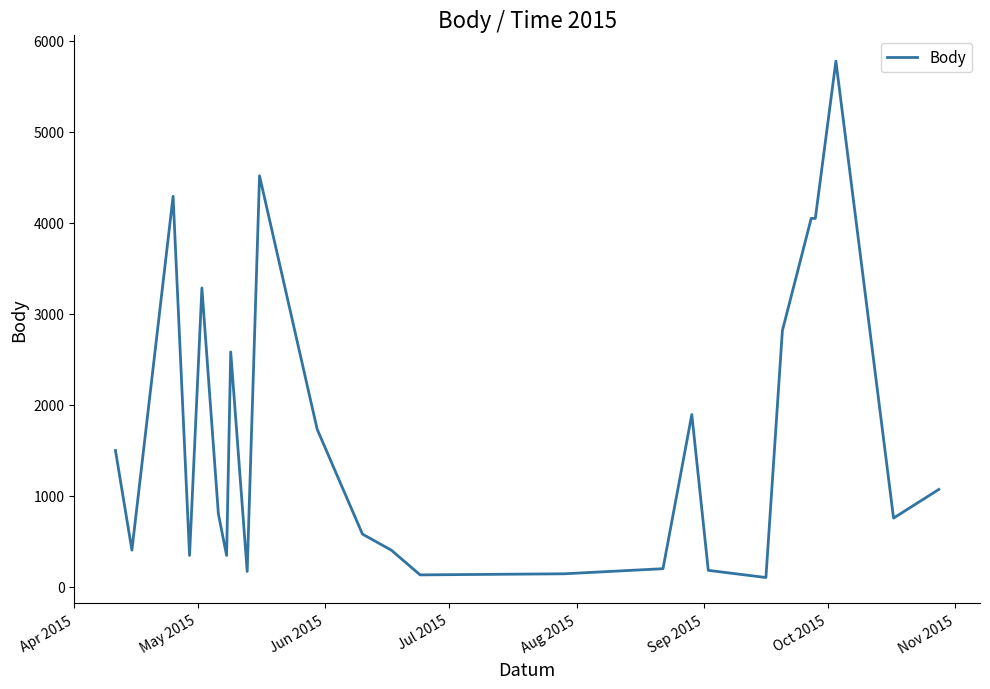

What is the difference between the maximum and minimum values?

5674